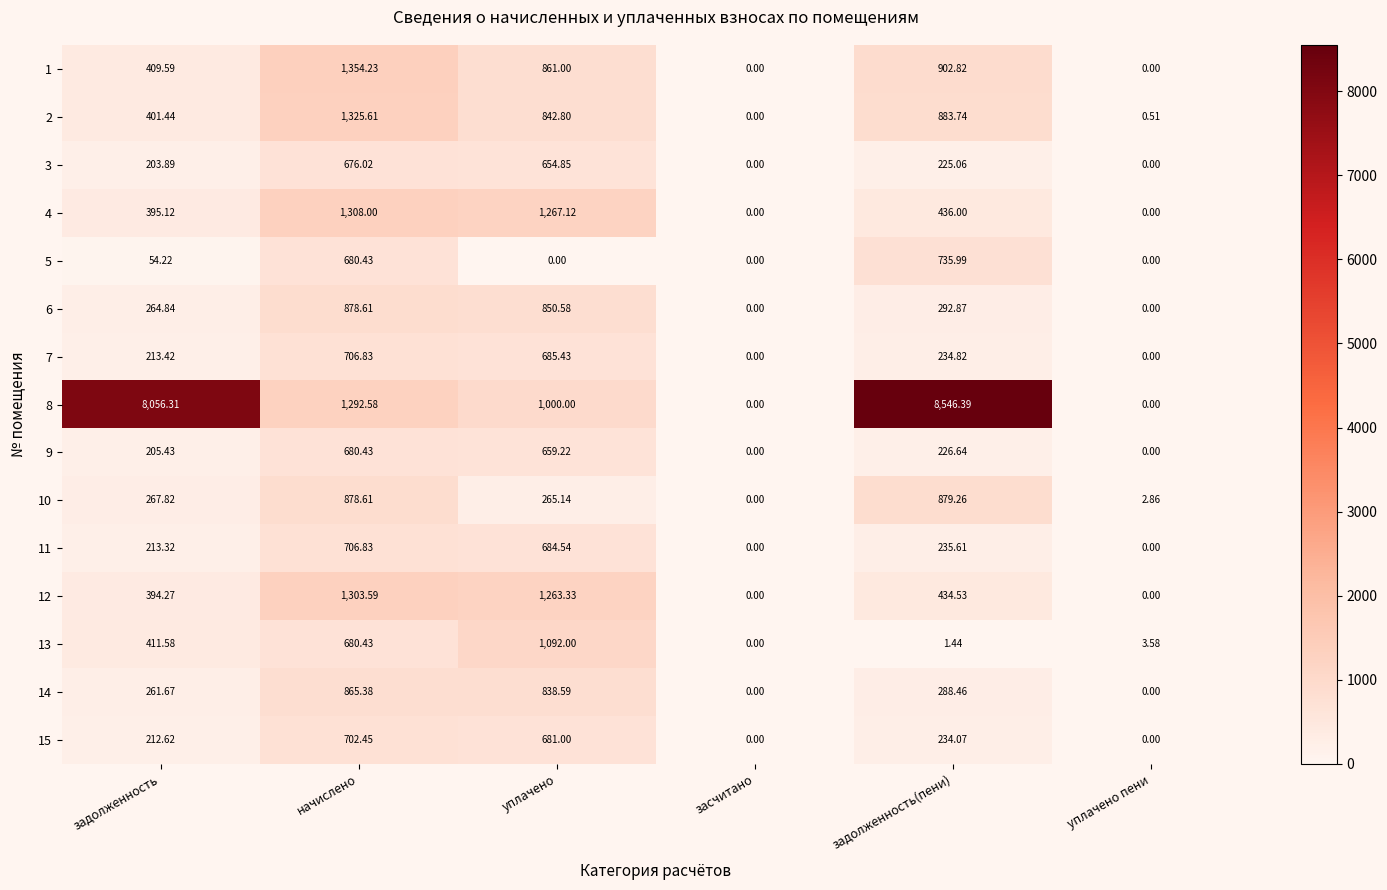

Is the value of 4 at начислено greater than the value of 8 at задолженность(пени)?

No